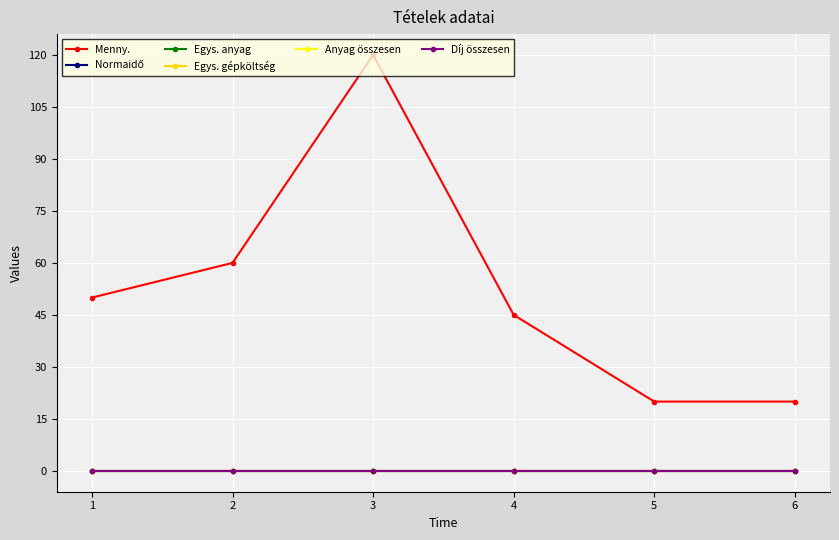

Rank the series at 4 from lowest to highest value.

Egys. anyag, Egys. gépköltség, Anyag összesen, Díj összesen, Normaidő, Menny.